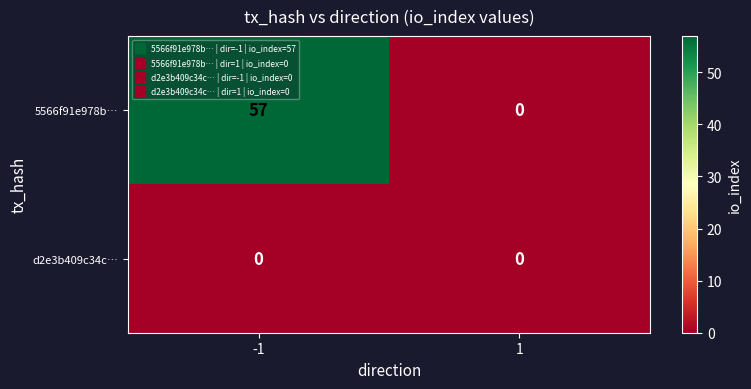

How many categories are shown in the chart?

2